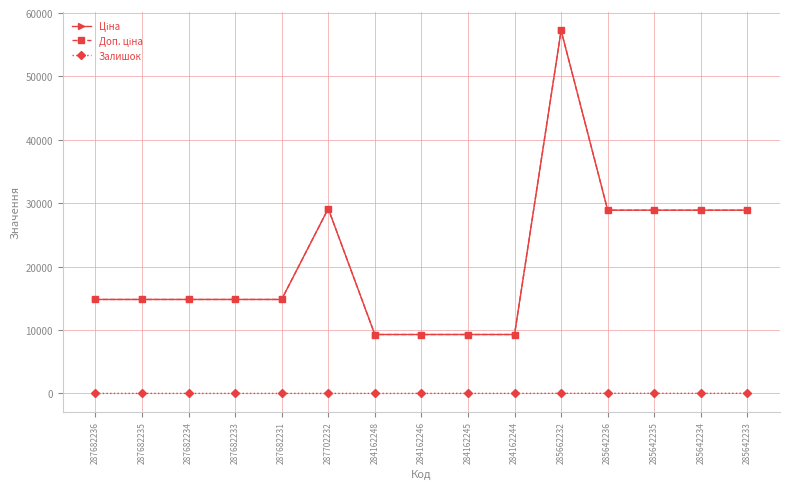

At which category is the sum across all series the highest?

285662232